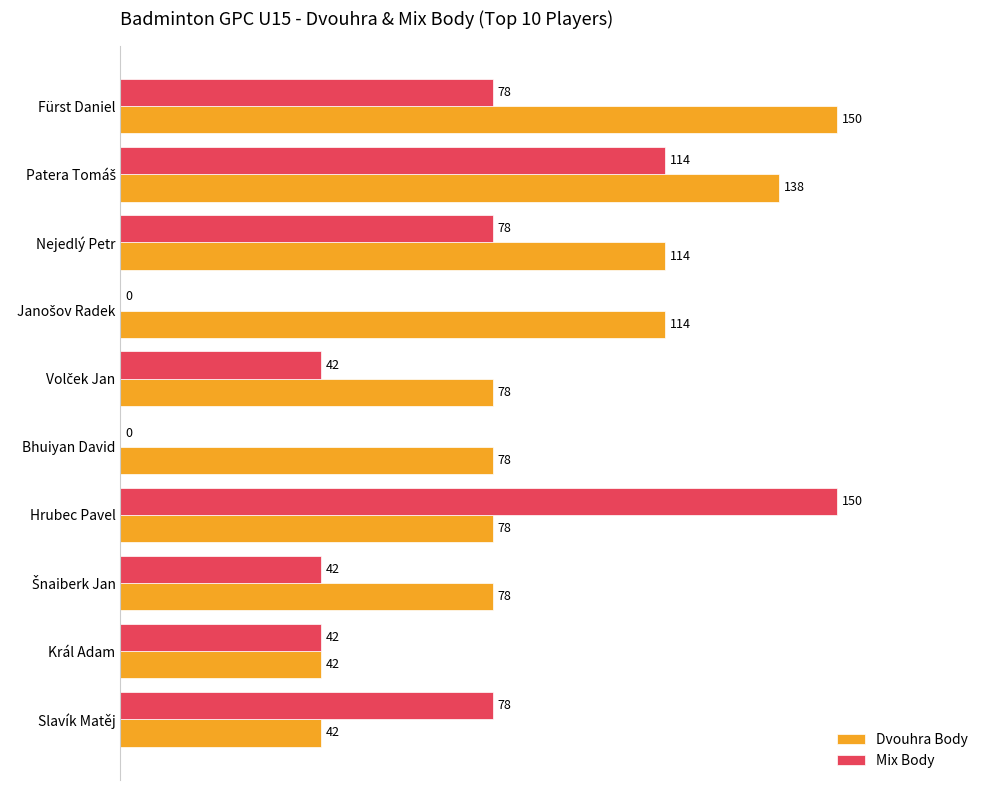

The Mix Body series shows 34 at Nejedlý Petr. True or false?

False